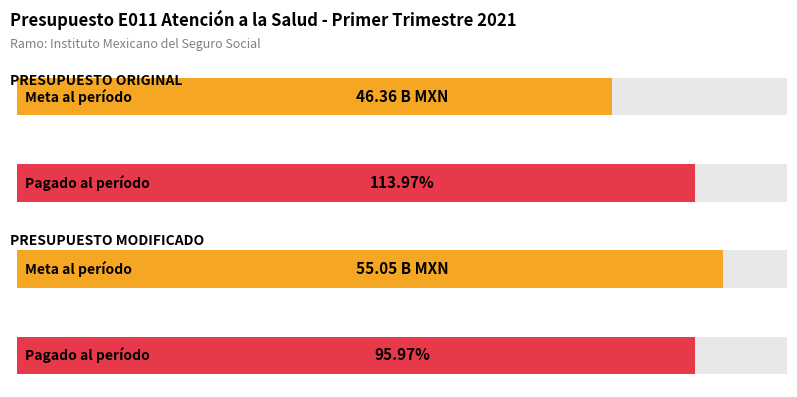

What is the spread (max minus min) of values at PRESUPUESTO MODIFICADO?

2220.7